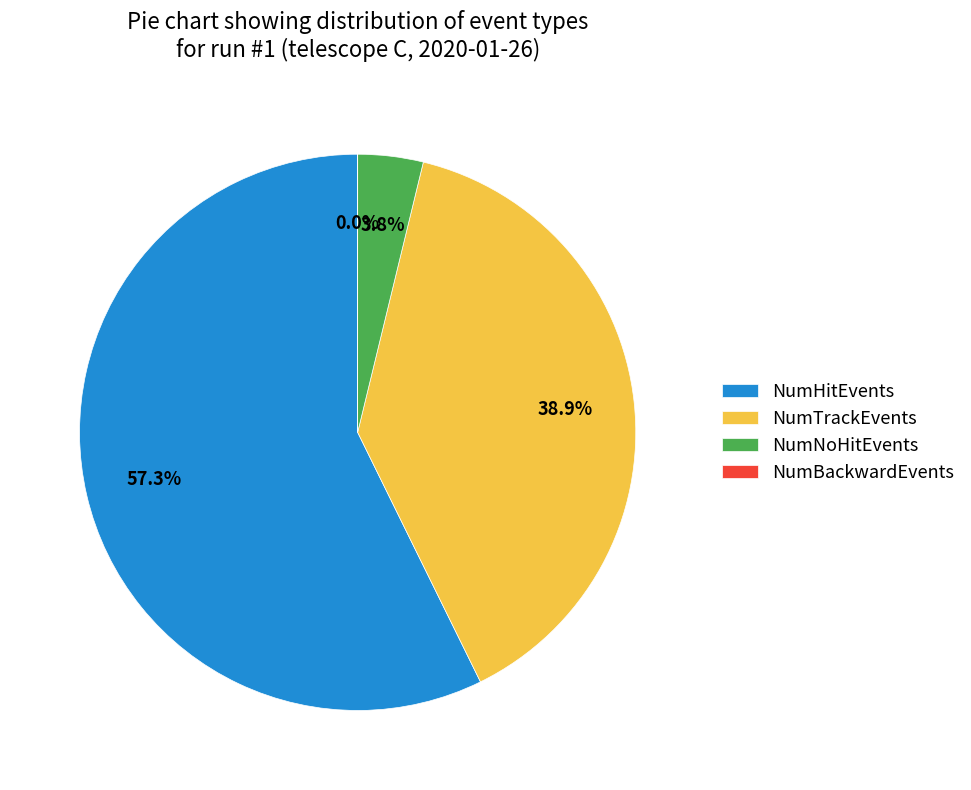

To the nearest percent, what is the average slice percentage?

25%